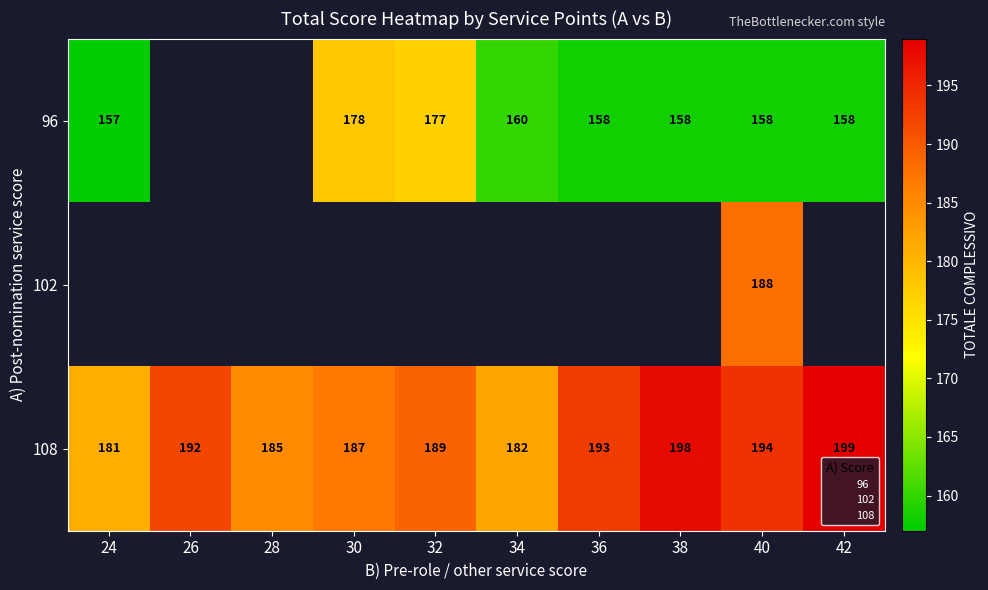

Is the value of 108 at 36 greater than the value of 96 at 34?

Yes